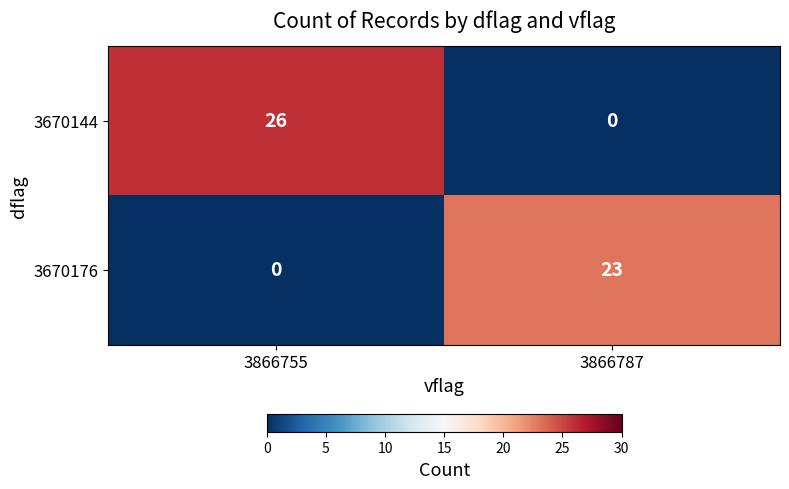

The 3670176 series shows 23 at 3866787. True or false?

True